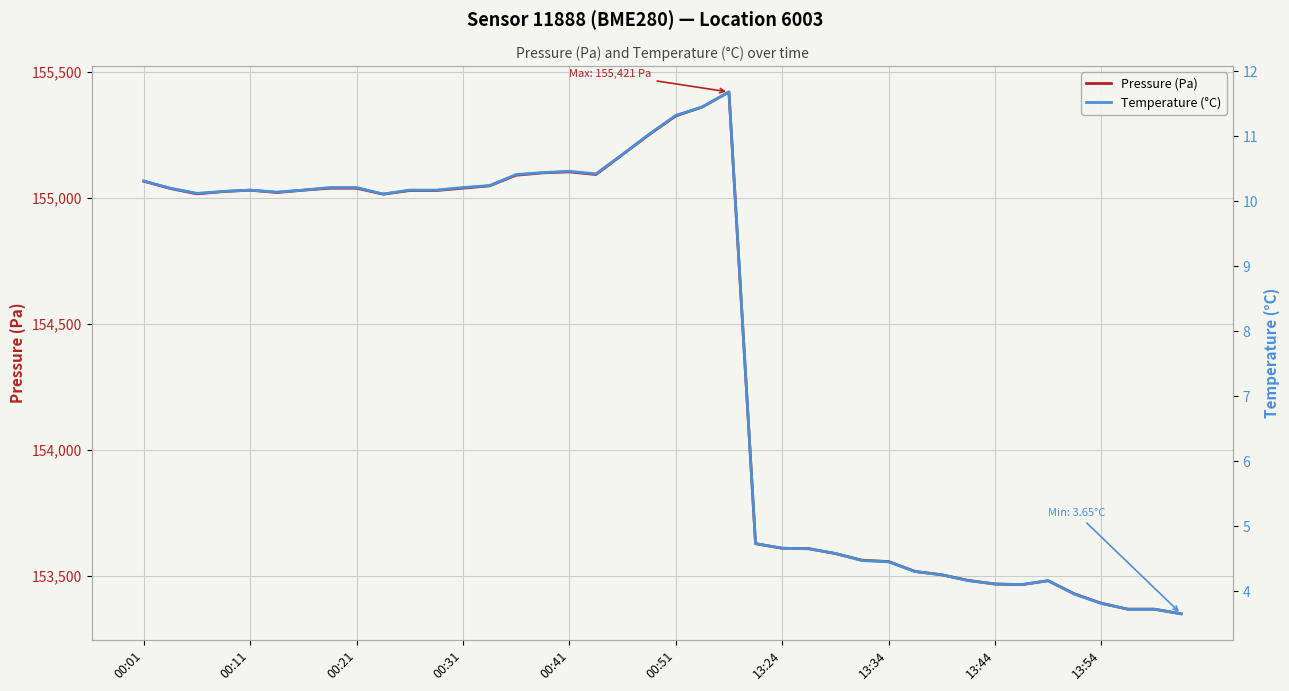

Where does the Pressure (Pa) series first go above 155025?

00:01